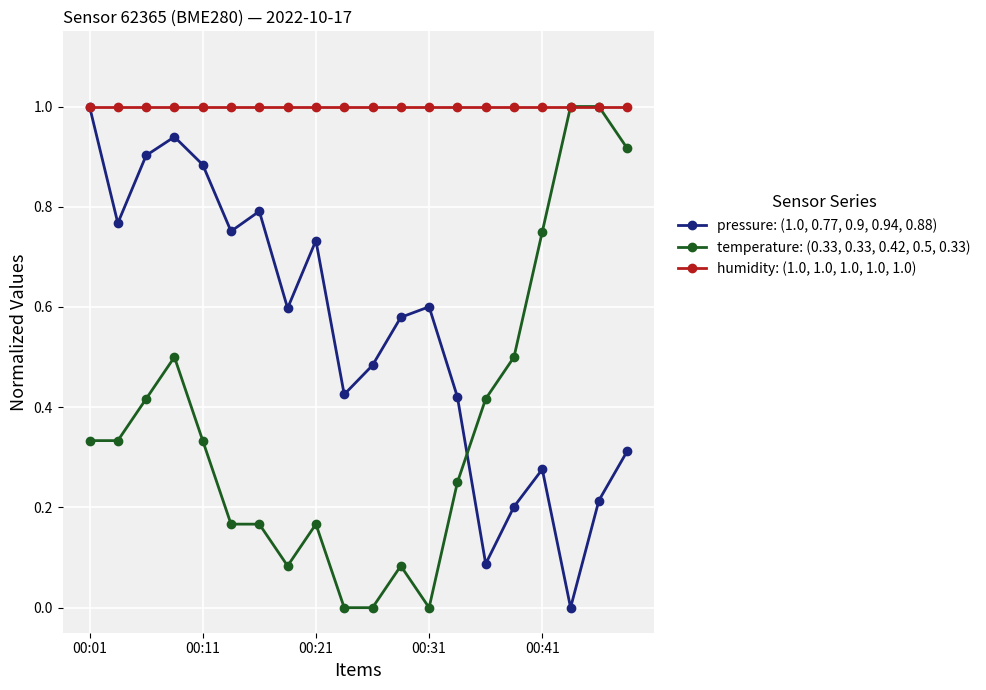

What is the value of the humidity: (1.0, 1.0, 1.0, 1.0, 1.0) point at the 2nd from the left?

1.0